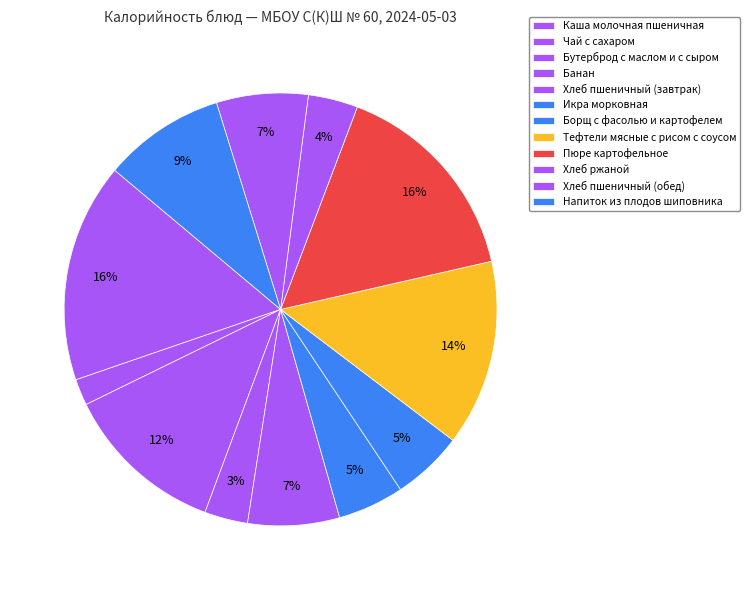

To the nearest percent, what is the combined percentage of Пюре картофельное and Каша молочная пшеничная?

32%